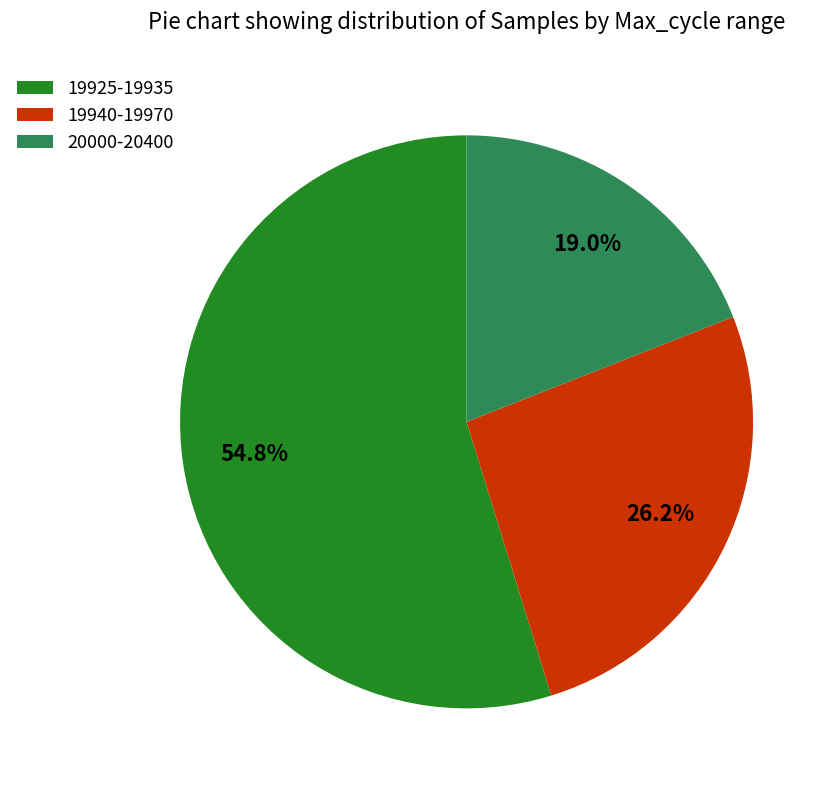

Combined, what portion of the pie is 19940-19970 and 20000-20400?

45.2%